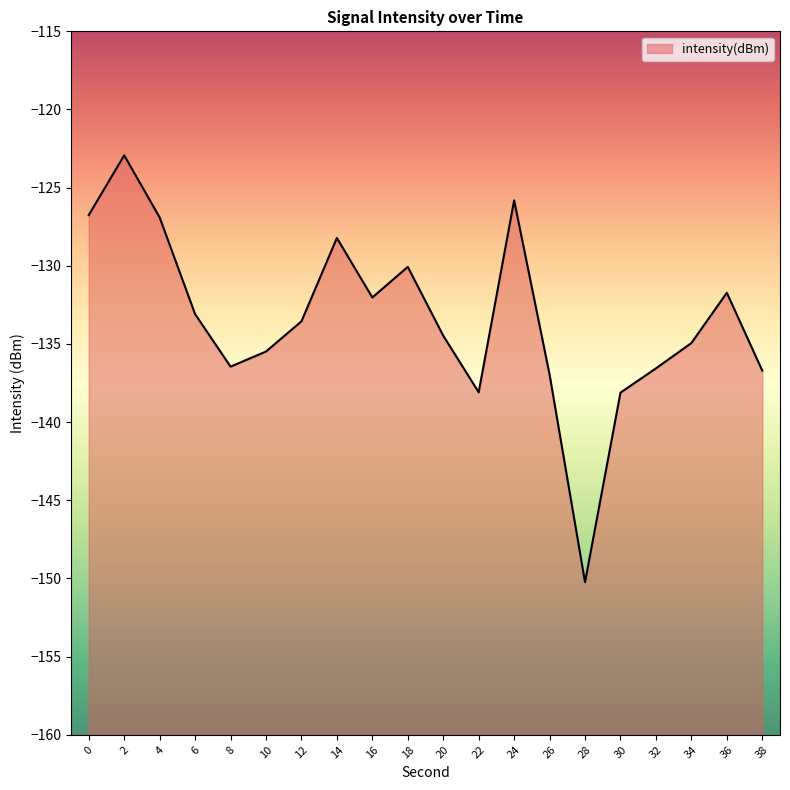

What is the change in value from 18 to 22?

-8.0